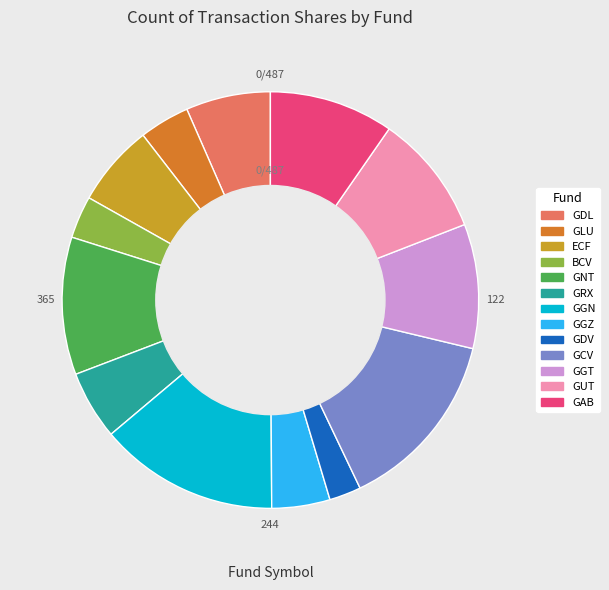

Is it true that ECF is 1% of the pie?

False